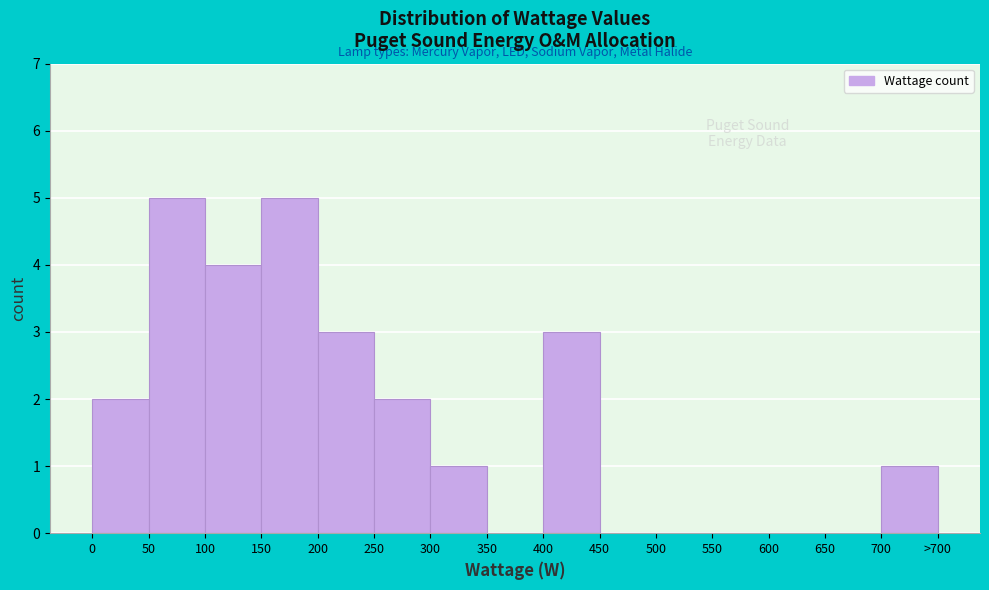

Reading left to right, transcribe all the data shown in this chart.

0=2	50=5	100=4	150=5	200=3	250=2	300=1	350=0	400=3	450=0	500=0	550=0	600=0	650=0	700=1